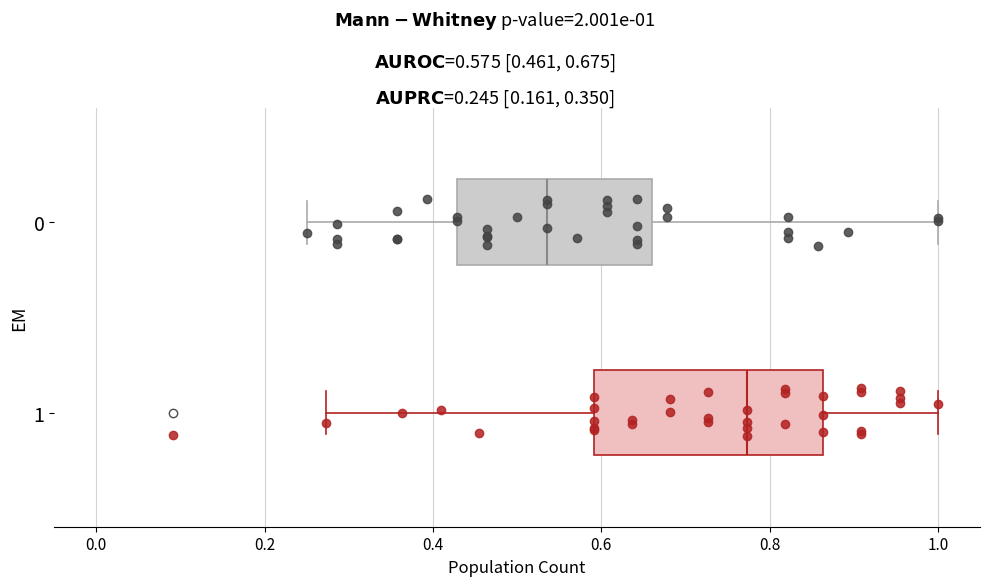

Which box's median line is the furthest to the right?

1